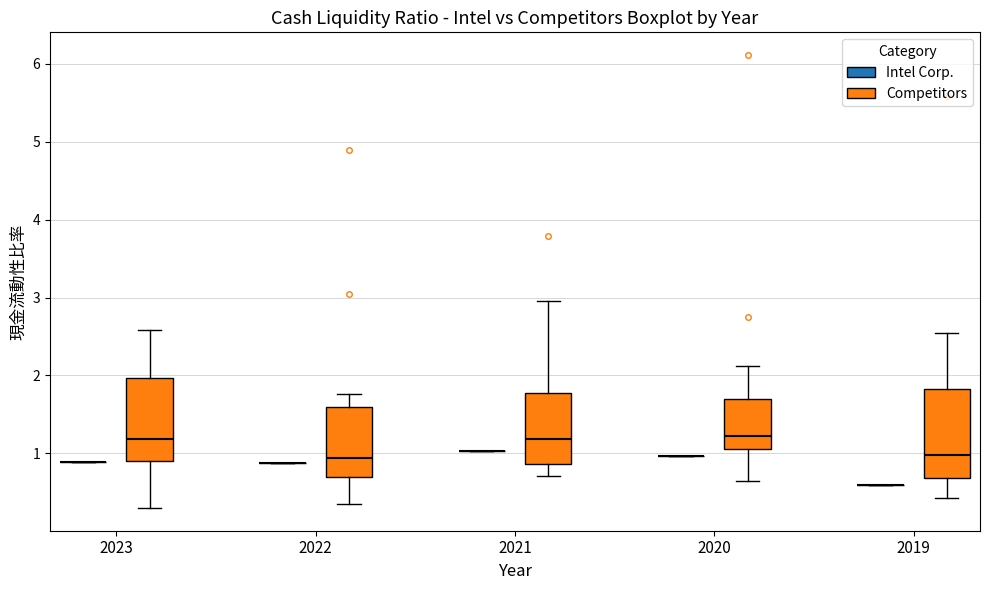

Where is the lower edge of the box for 2023 (Competitors) on the y-axis? The values are not printed on the chart, so give them approximately, as read against the axis.

0.9